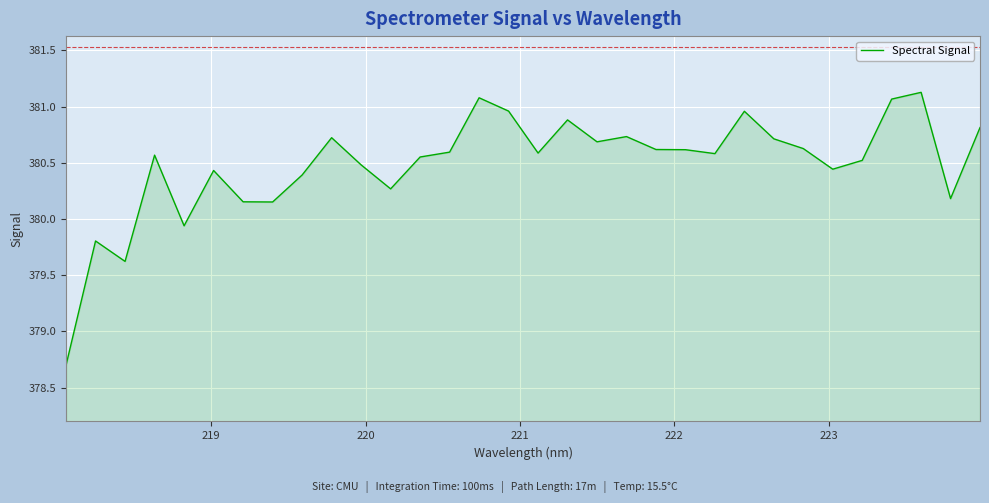

What is the maximum value shown in the chart?

381.1